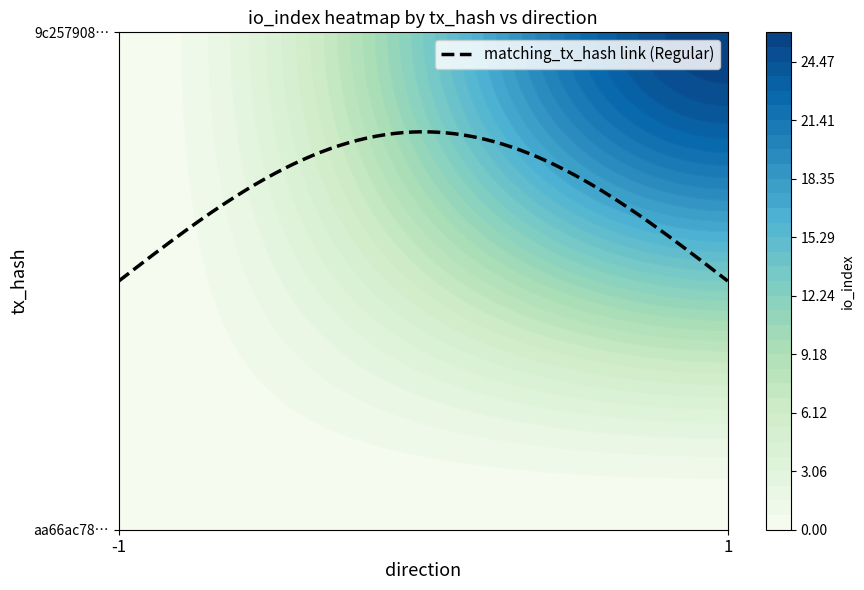

Between 1 and -1, which is larger?

1